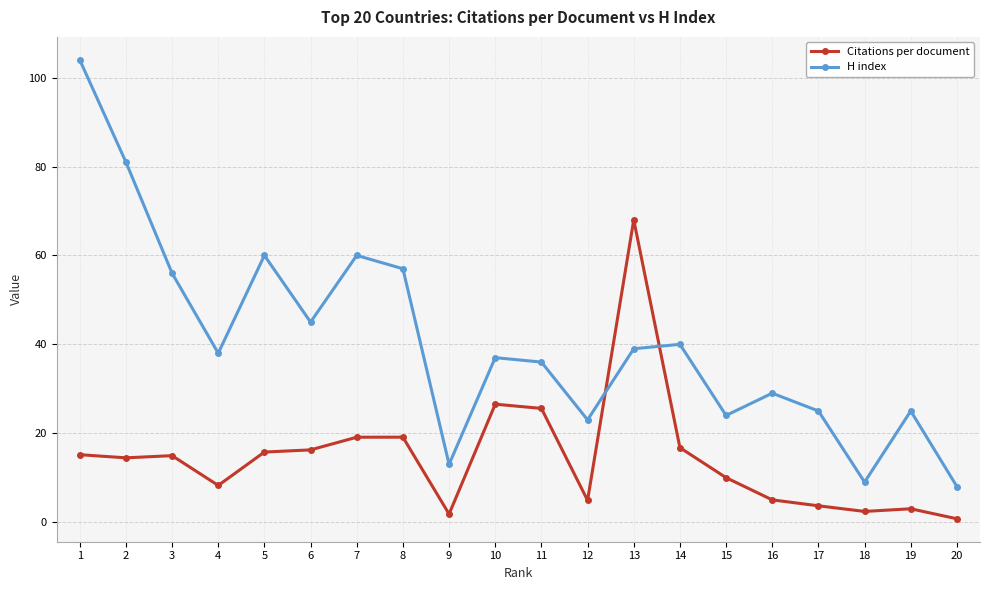

How many data points does each series have?

20